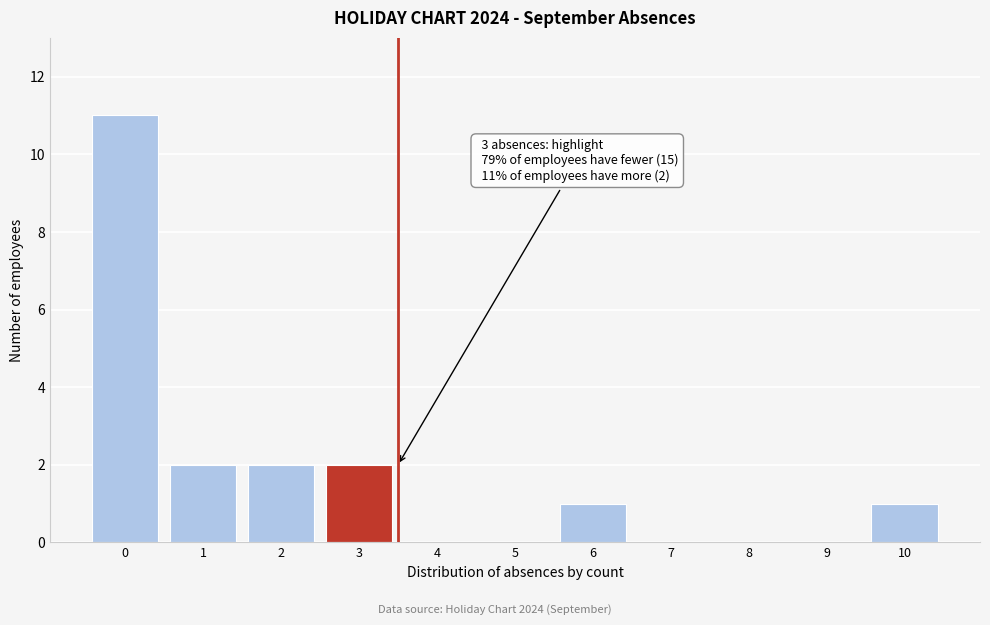

Reading left to right, transcribe all the data shown in this chart.

0=11	1=2	2=2	3=2	4=0	5=0	6=1	7=0	8=0	9=0	10=1